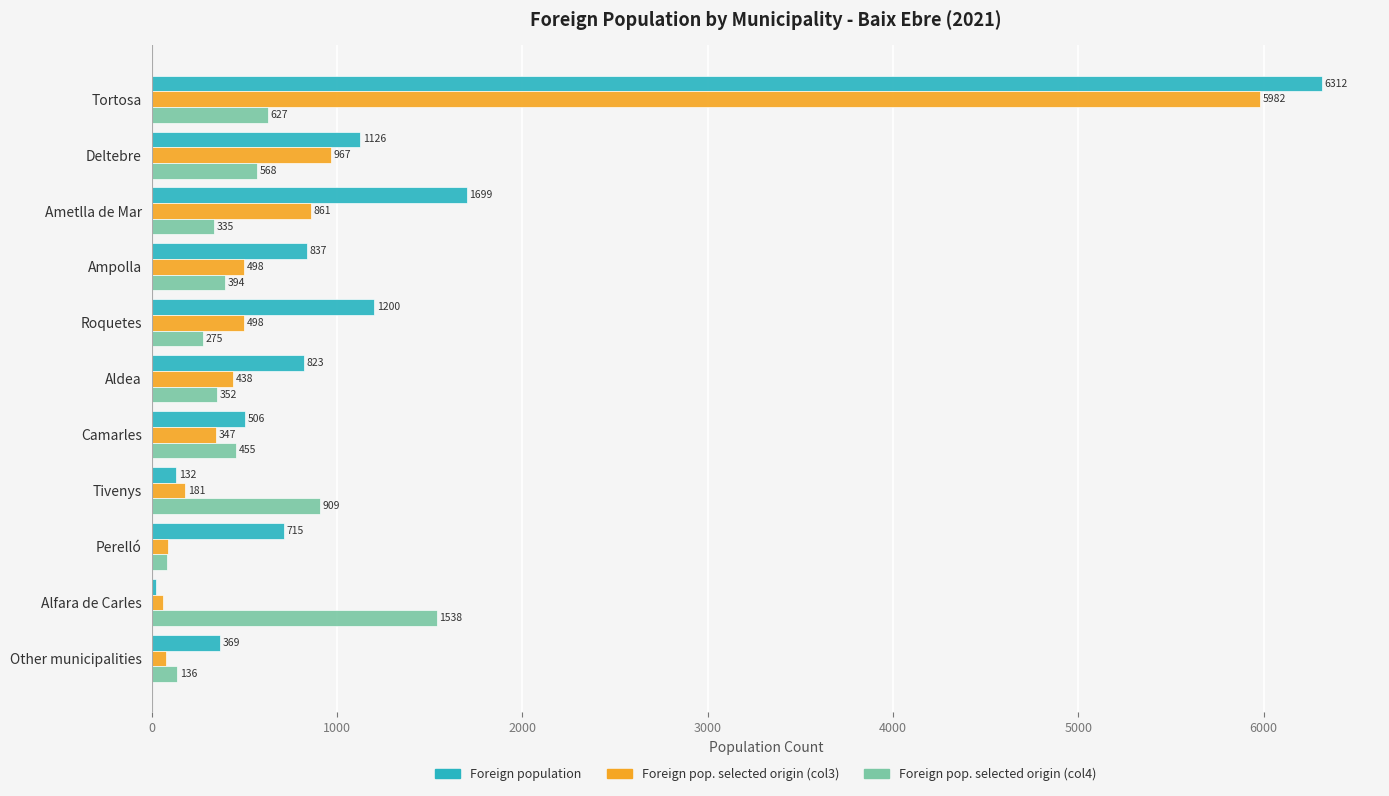

What is the difference between the second highest and second lowest values in the Foreign pop. selected origin (col4) series?

773